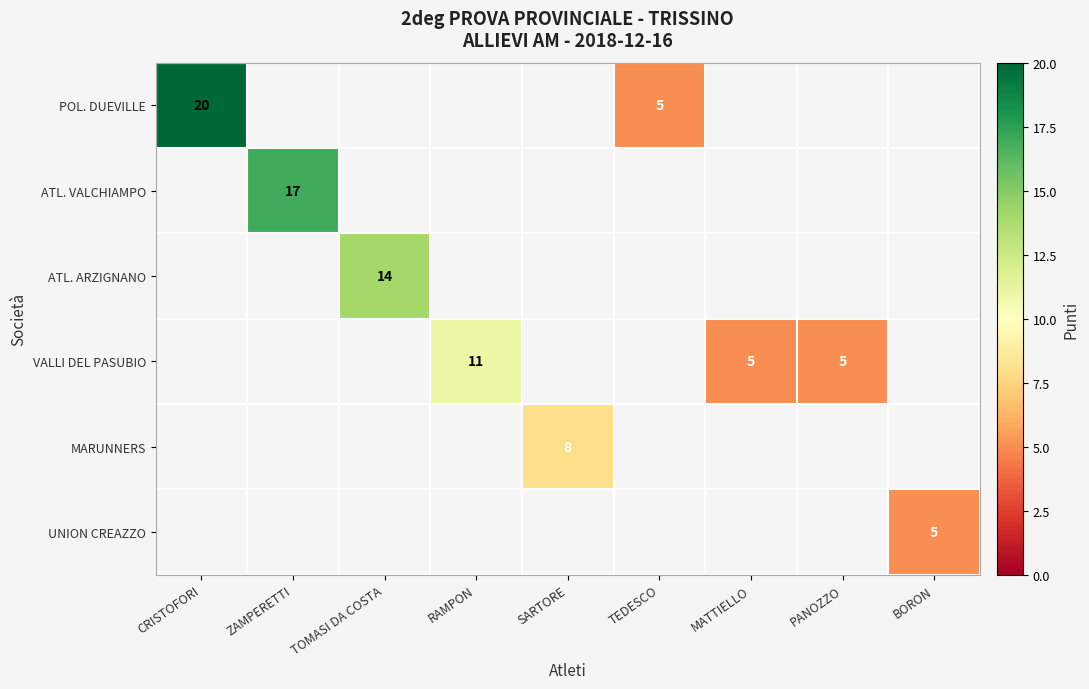

Which category has the highest value across all series?

CRISTOFORI